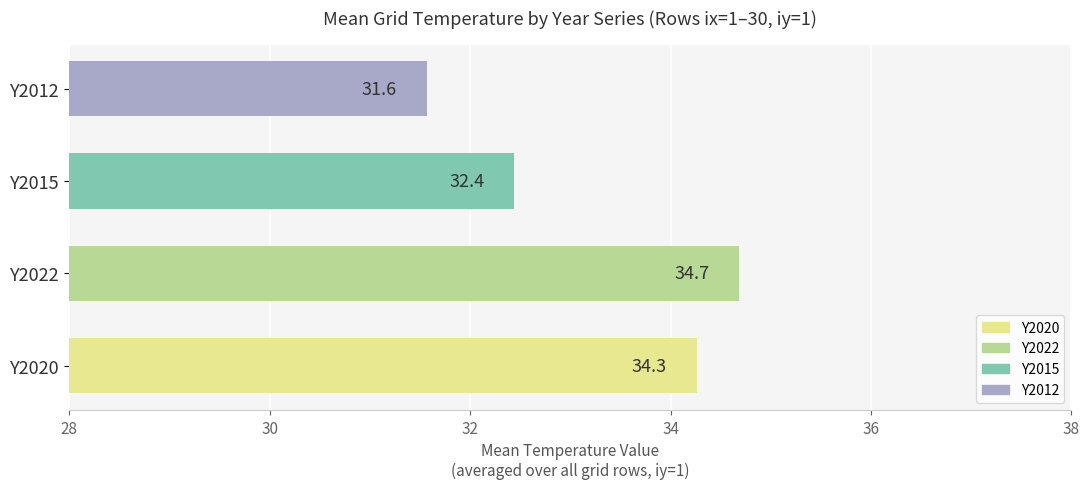

Are the bars horizontal?

Yes